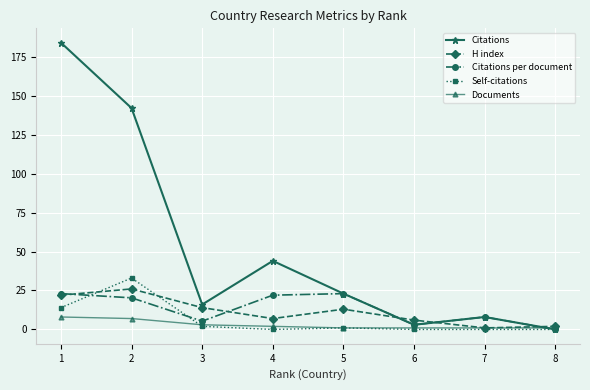

What is the difference between the maximum and minimum values in the H index series?

25.0